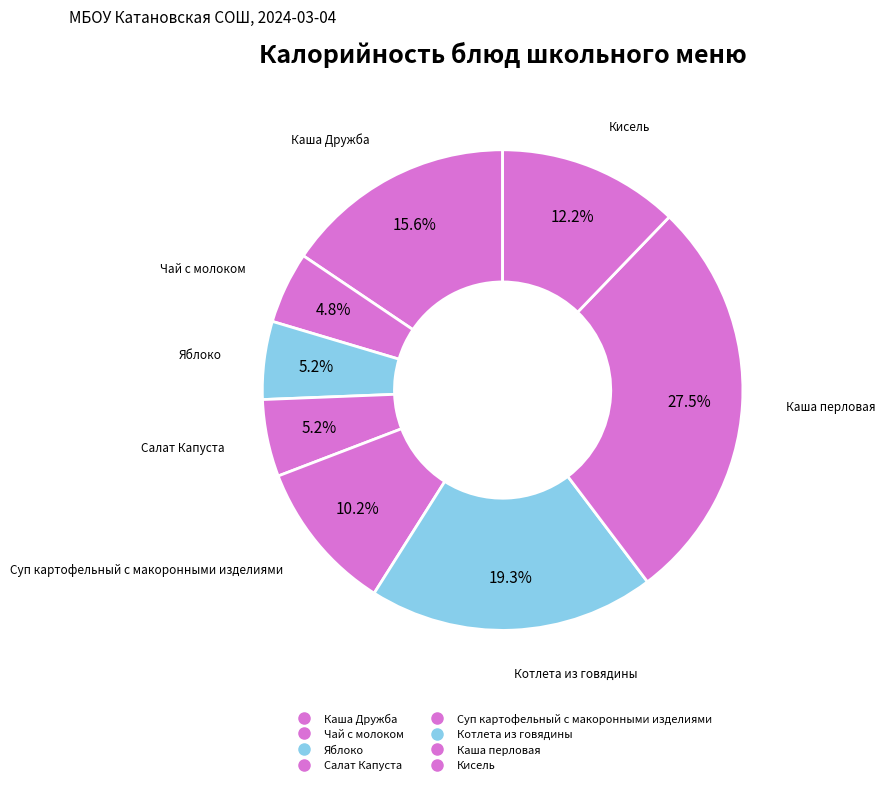

What is the largest slice in the pie chart?

Каша перловая